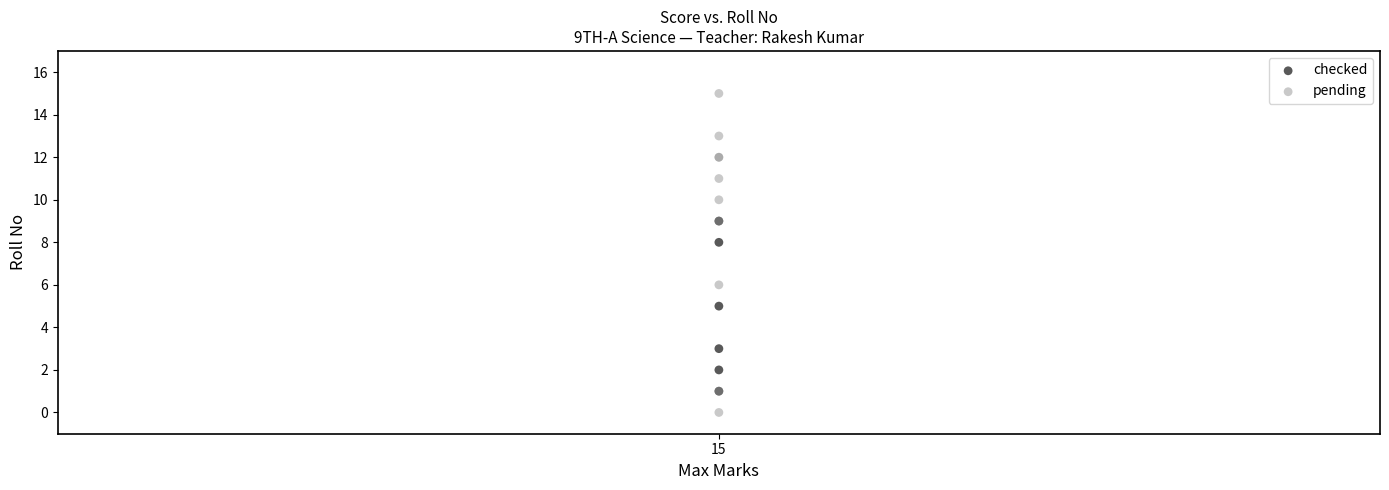

Which series reaches the minimum Y coordinate?

pending